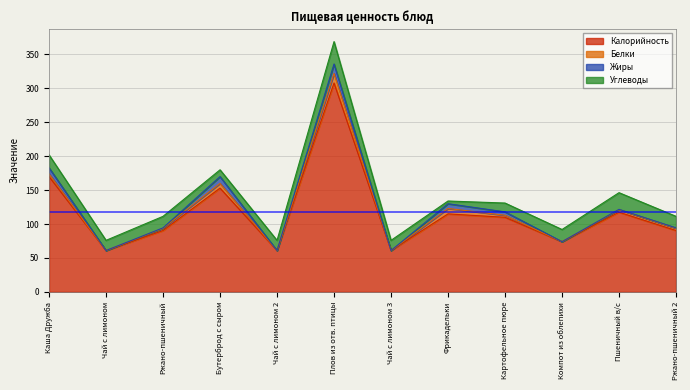

What is the average value of the Жиры series?

3.9